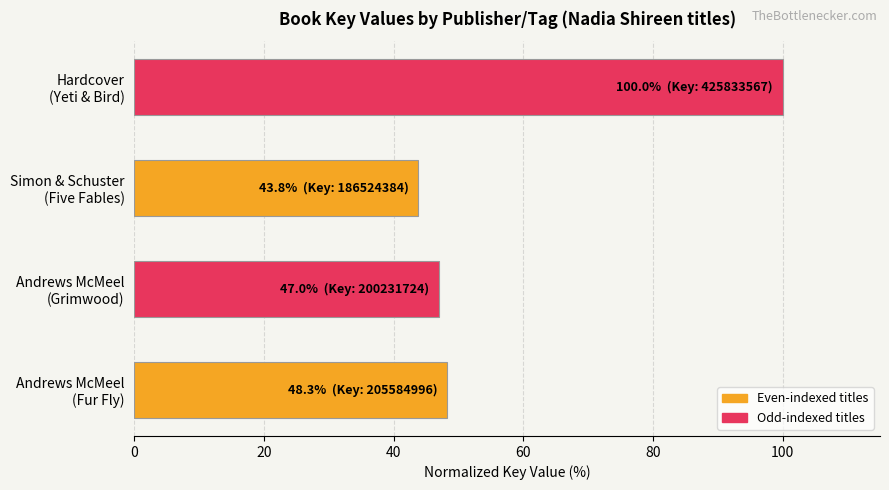

Reading bottom to top, transcribe all the data shown in this chart.

48.3	47.0	43.8	100.0